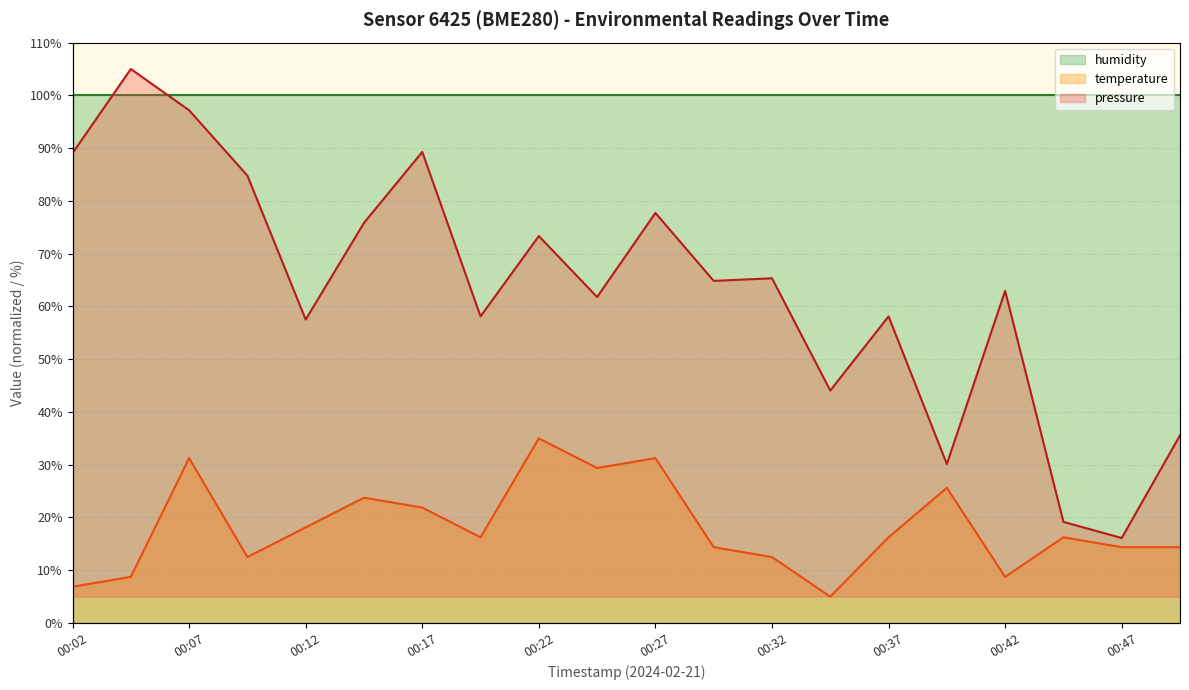

Between 00:07 and 00:12, which is larger?

00:07